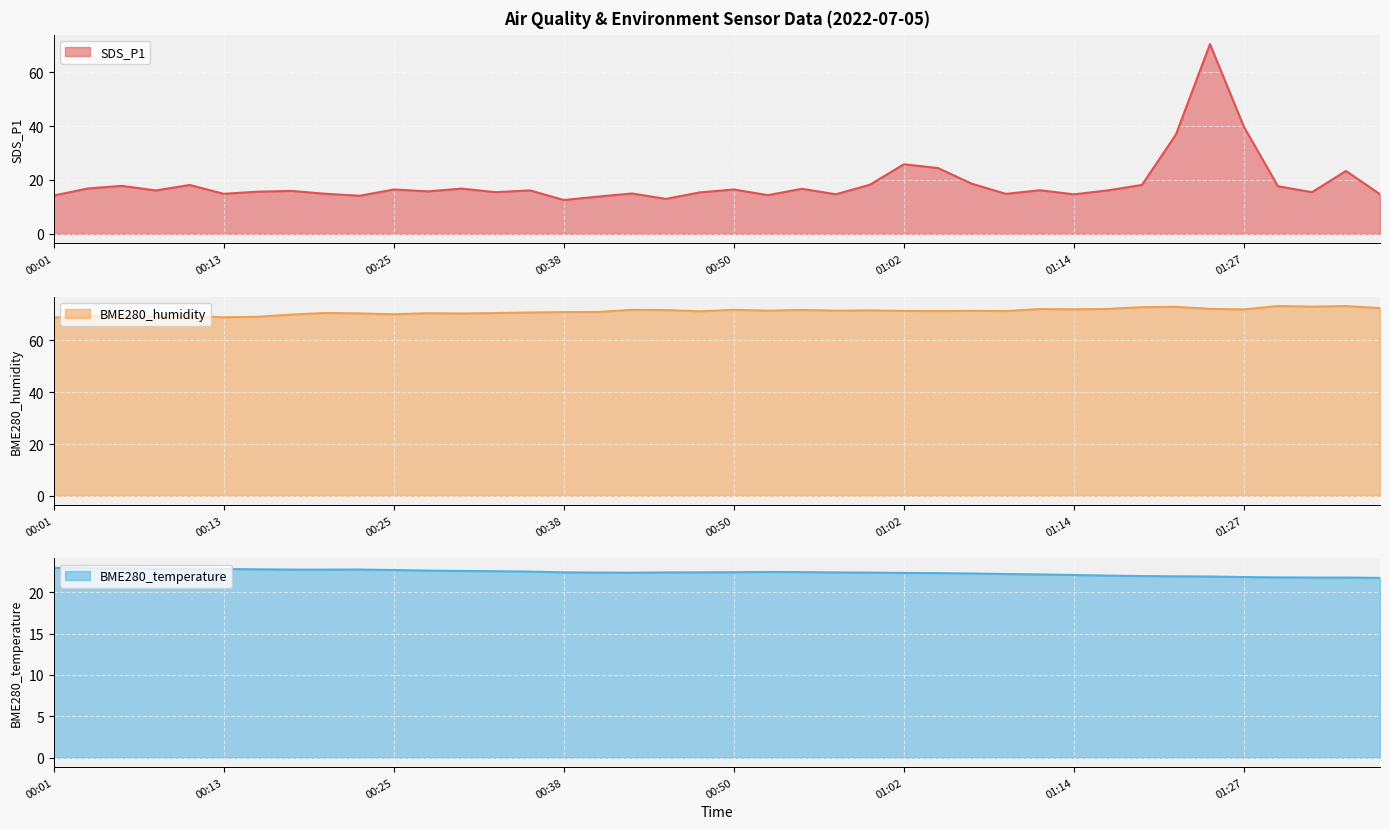

Reading left to right, list all the values displayed in this chart.

SDS_P1: 00:01=14.2	00:03=16.9	00:06=17.8	00:08=16.1	00:11=18.1	00:13=14.9	00:16=15.7	00:18=15.9	00:20=14.9	00:23=14.2	00:25=16.5	00:28=15.8	00:30=16.8	00:33=15.5	00:35=16.1	00:38=12.6	00:40=13.8	00:42=15.0	00:45=13.0	00:47=15.4	00:50=16.5	00:52=14.4	00:55=16.7	00:57=14.7	01:00=18.2	01:02=25.8	01:05=24.4	01:07=18.6	01:09=14.8	01:12=16.2	01:14=14.7	01:17=16.1	01:19=18.2	01:22=36.9	01:24=70.4	01:27=39.7	01:30=17.7	01:32=15.5	01:34=23.4	01:37=14.7
BME280_humidity: 00:01=68.8	00:03=69.4	00:06=69.3	00:08=69.2	00:11=69.4	00:13=68.9	00:16=69.1	00:18=70.0	00:20=70.6	00:23=70.4	00:25=70.1	00:28=70.5	00:30=70.4	00:33=70.6	00:35=70.8	00:38=70.9	00:40=71.0	00:42=71.8	00:45=71.7	00:47=71.3	00:50=71.8	00:52=71.5	00:55=71.8	00:57=71.5	01:00=71.6	01:02=71.4	01:05=71.3	01:07=71.4	01:09=71.3	01:12=72.1	01:14=72.0	01:17=72.2	01:19=72.8	01:22=73.0	01:24=72.2	01:27=72.0	01:30=73.3	01:32=73.0	01:34=73.3	01:37=72.5
BME280_temperature: 00:01=22.9	00:03=22.9	00:06=22.9	00:08=22.9	00:11=22.8	00:13=22.8	00:16=22.8	00:18=22.7	00:20=22.7	00:23=22.8	00:25=22.7	00:28=22.6	00:30=22.6	00:33=22.6	00:35=22.5	00:38=22.4	00:40=22.4	00:42=22.4	00:45=22.4	00:47=22.4	00:50=22.4	00:52=22.5	00:55=22.4	00:57=22.4	01:00=22.4	01:02=22.3	01:05=22.3	01:07=22.3	01:09=22.2	01:12=22.2	01:14=22.1	01:17=22.0	01:19=22.0	01:22=21.9	01:24=21.9	01:27=21.8	01:30=21.8	01:32=21.8	01:34=21.8	01:37=21.7